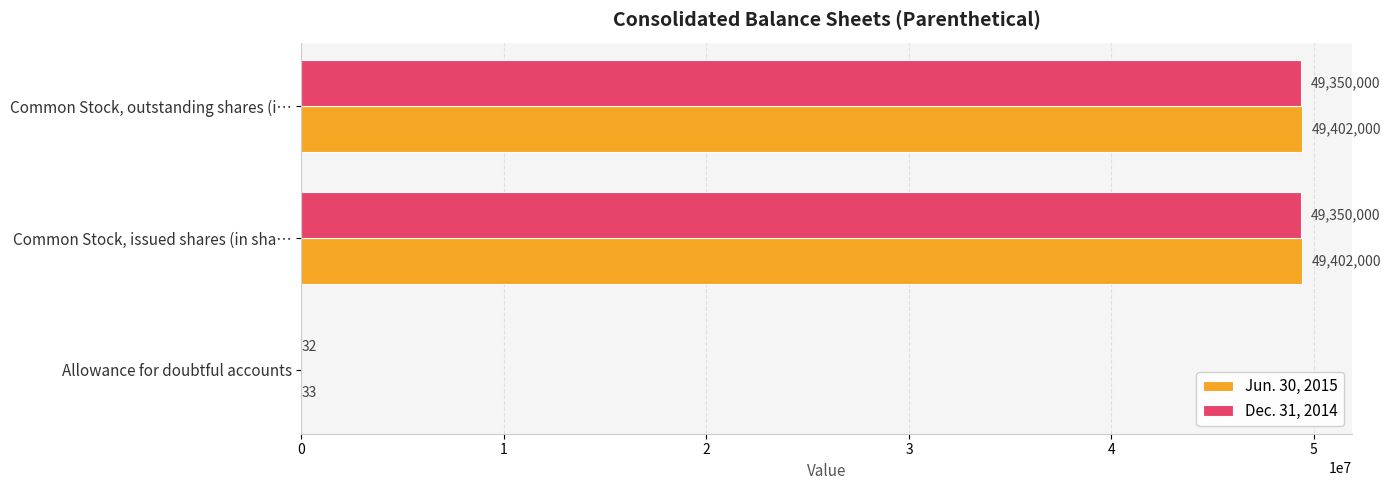

What is the sum of the Jun. 30, 2015 values at Common Stock, issued shares (in sha… and Allowance for doubtful accounts?

49402033